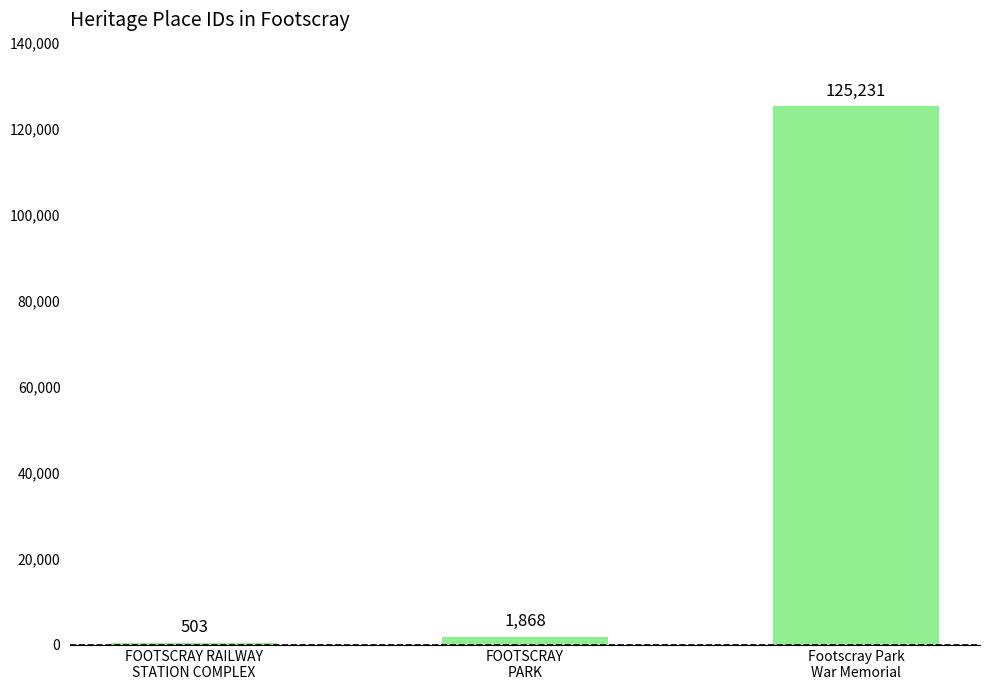

List the labels in order of value, smallest first.

FOOTSCRAY RAILWAY
STATION COMPLEX, FOOTSCRAY
PARK, Footscray Park
War Memorial